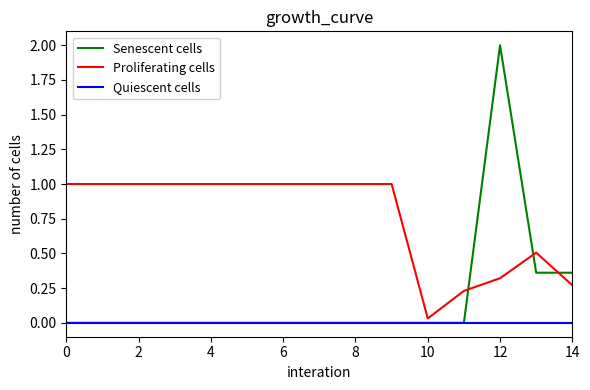

Which series has the largest total across all categories?

Proliferating cells